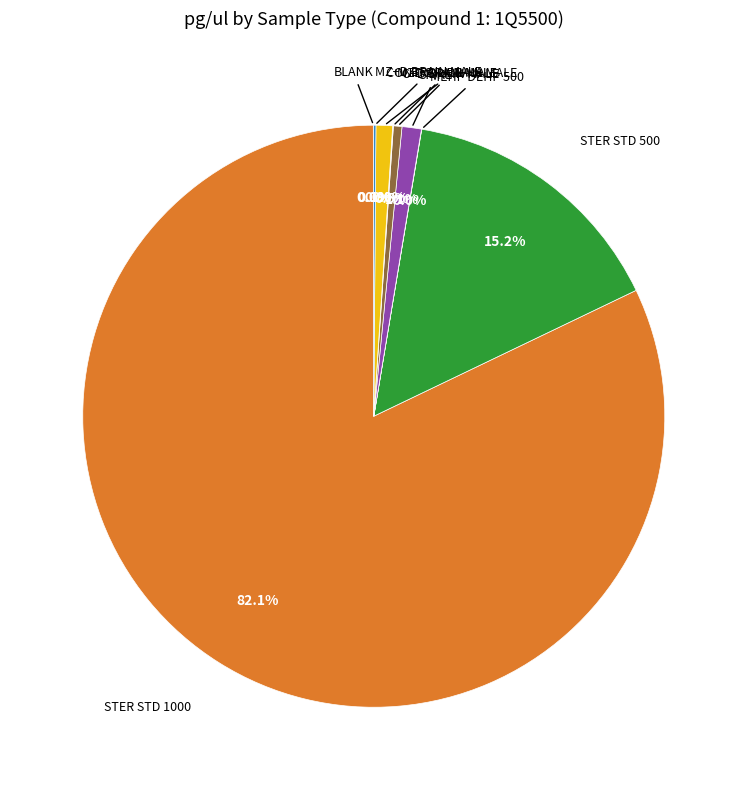

To the nearest percent, what is the average slice percentage?

11%